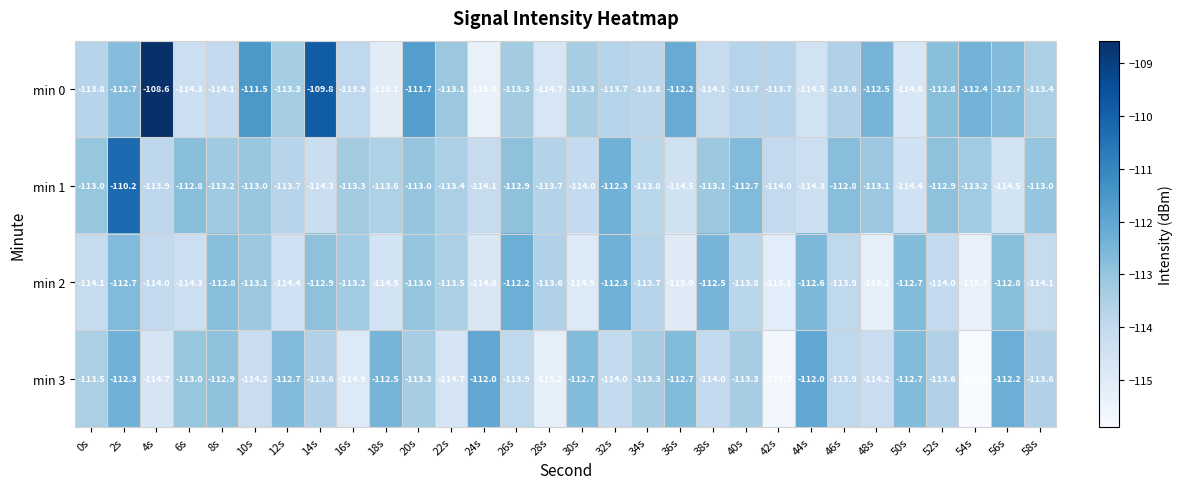

How many values in the min 0 series are below -113?

20